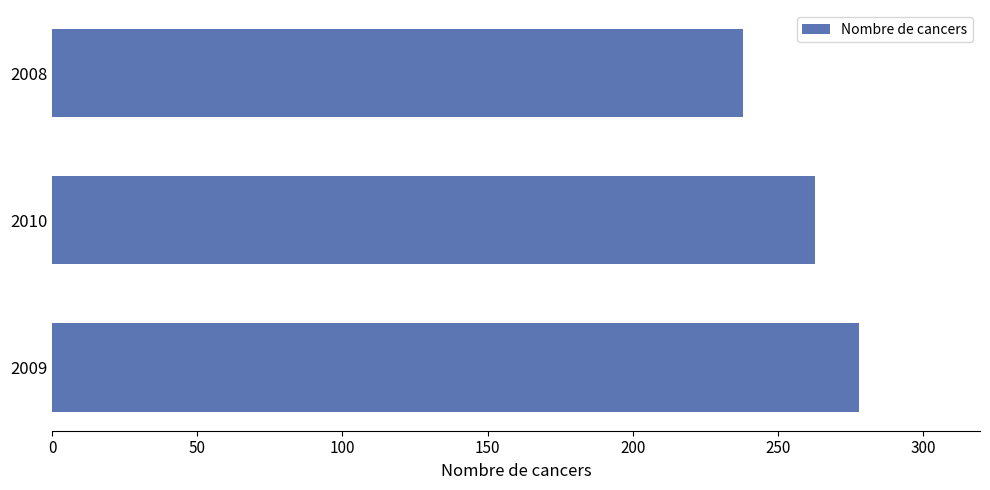

List the labels in order of value, largest first.

2009, 2010, 2008